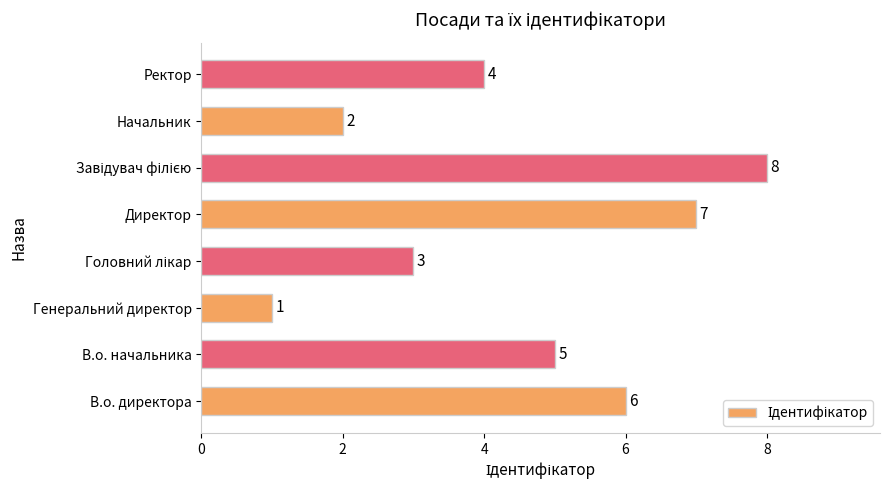

Reading bottom to top, extract all data points from this chart.

6	5	1	3	7	8	2	4